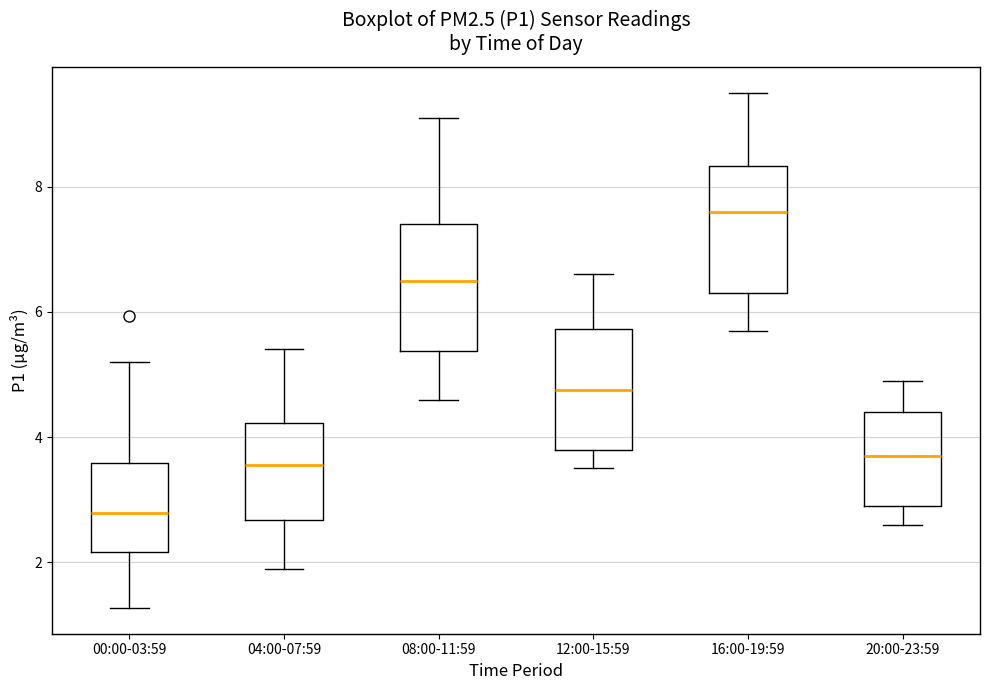

Which box's median line is the highest?

16:00-19:59